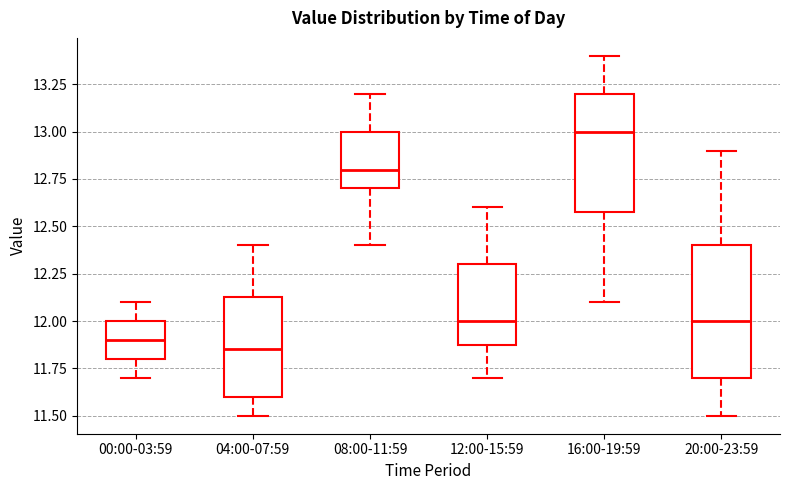

Comparing the boxes themselves (not the whiskers), which one is the tallest?

20:00-23:59